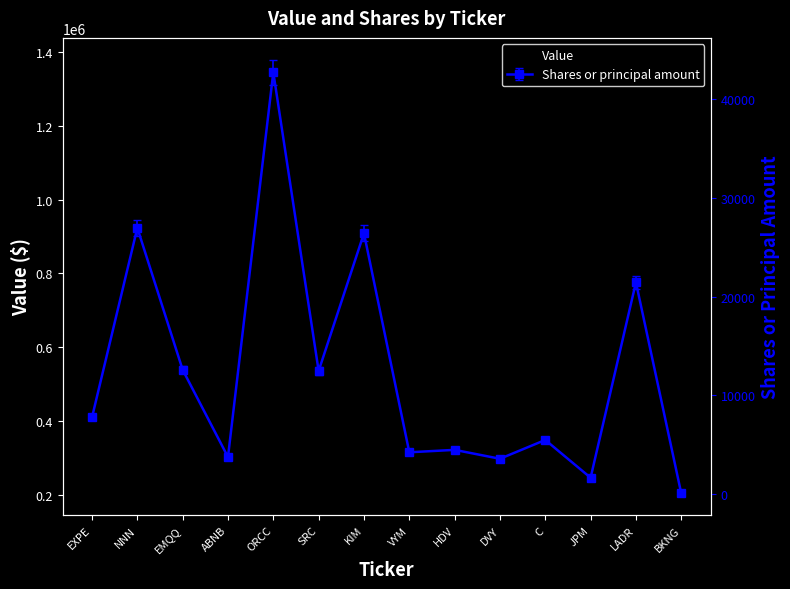

What is the maximum value shown in the chart?

1339000